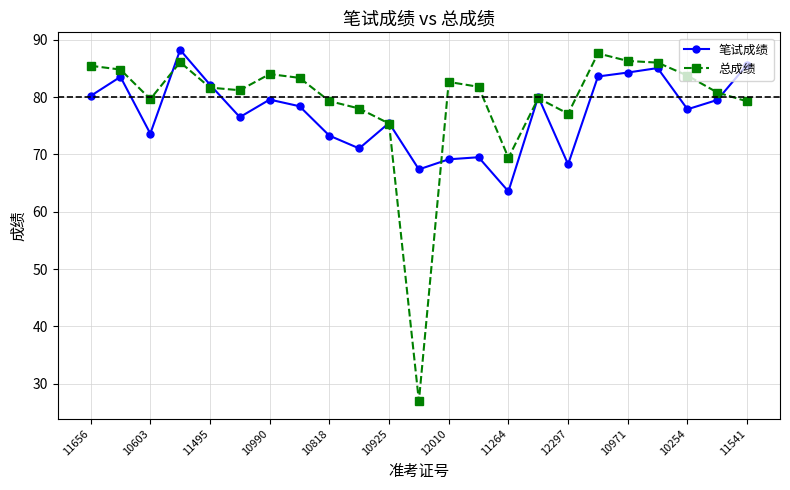

What is the value of the 笔试成绩 point at the 13th from the left?

69.2